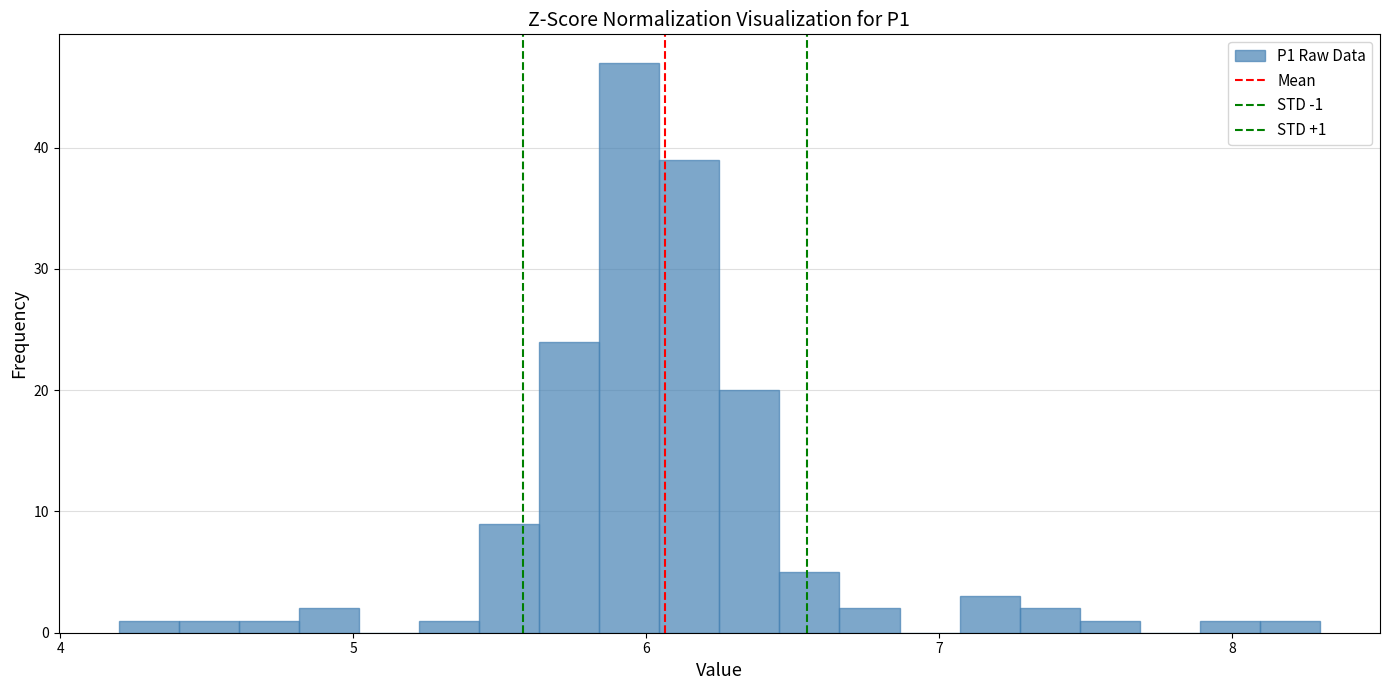

Around what value on the x-axis is the tallest bar? Give the approximate position of its centre, as read against the axis.

5.9